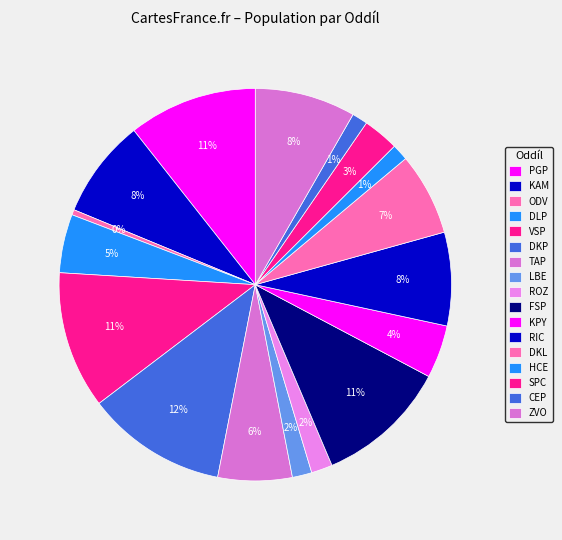

Count the number of slices in the pie.

17